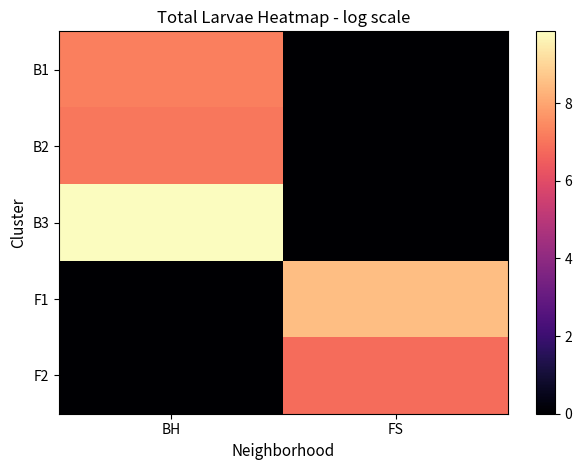

Reading right to left, what are all the values shown in this chart?

B1: FS=0.0	BH=7.2
B2: FS=0.0	BH=7.0
B3: FS=0.0	BH=9.8
F1: FS=8.5	BH=0.0
F2: FS=6.8	BH=0.0